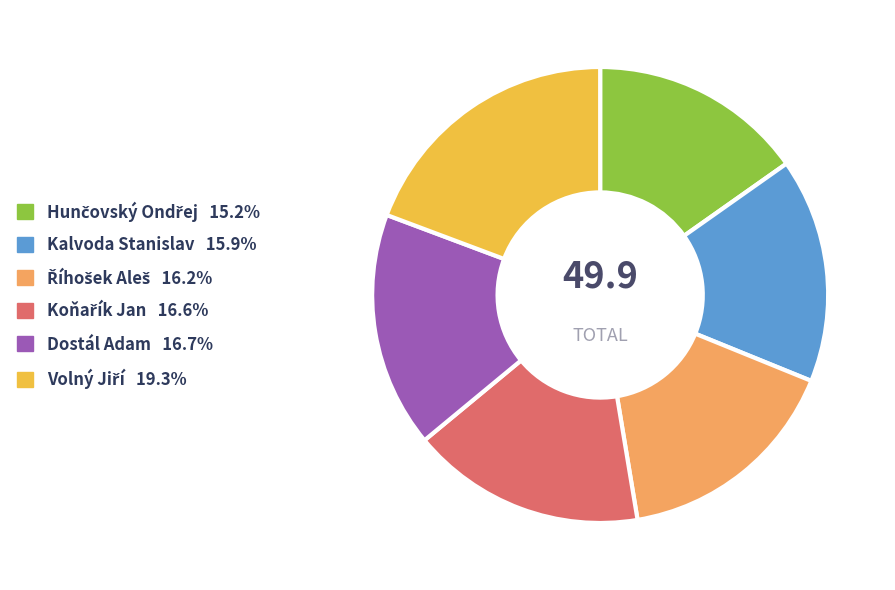

Is there a majority slice in this chart?

No